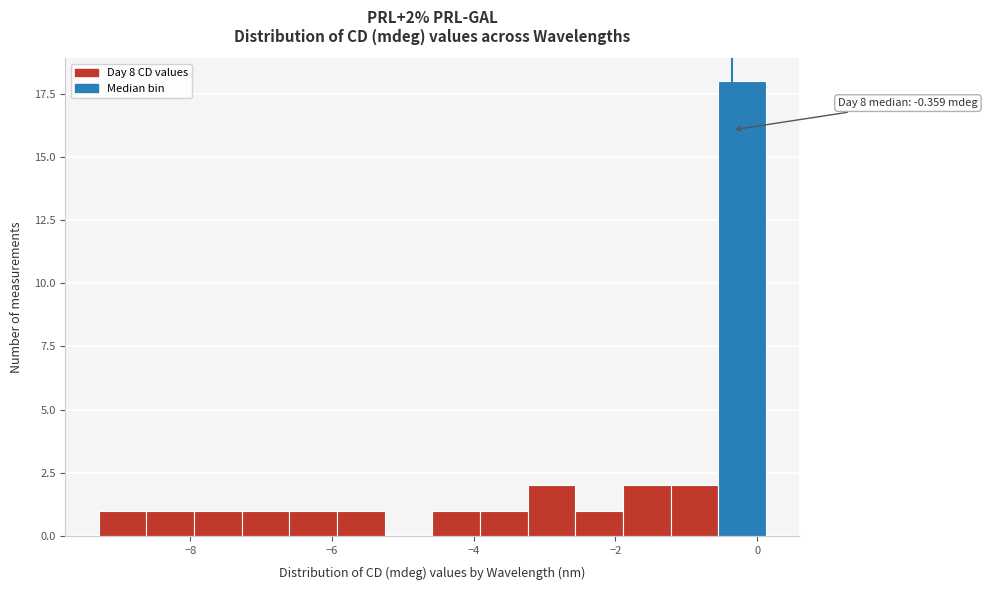

Around what value on the x-axis is the tallest bar? Give the approximate position of its centre, as read against the axis.

-0.2